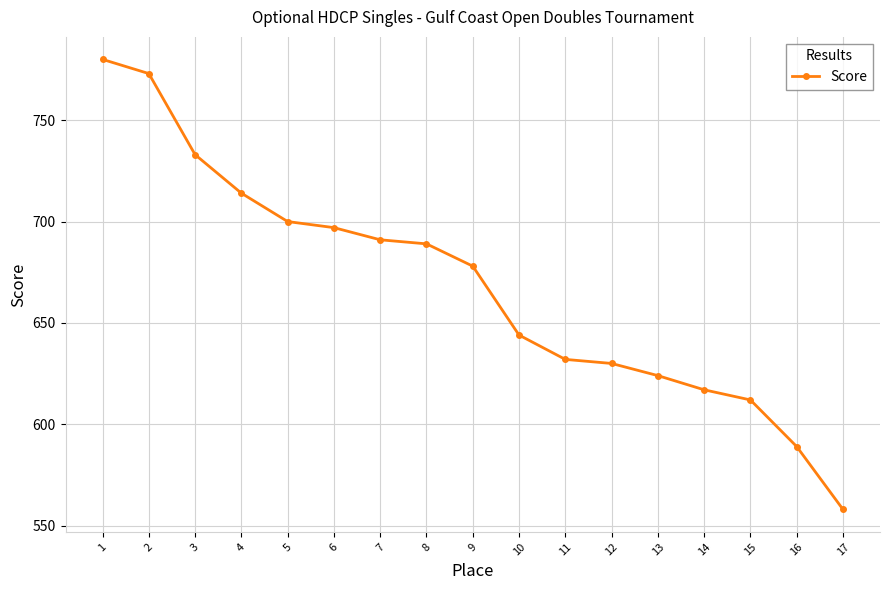

Does the chart have visible grid lines?

Yes